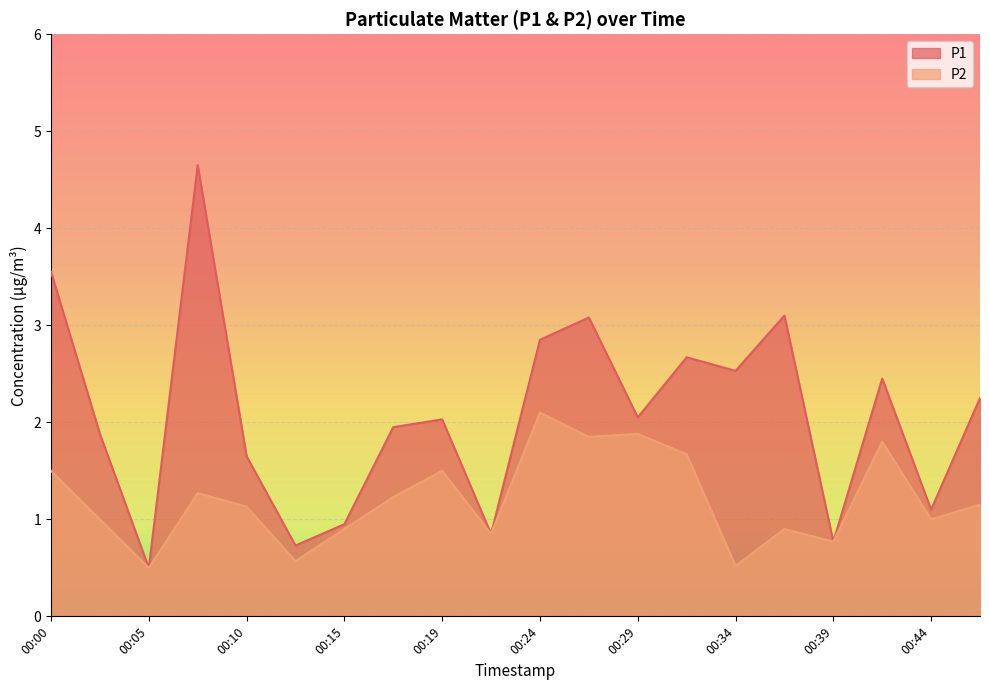

What is the spread (max minus min) of values at 00:41?

0.7